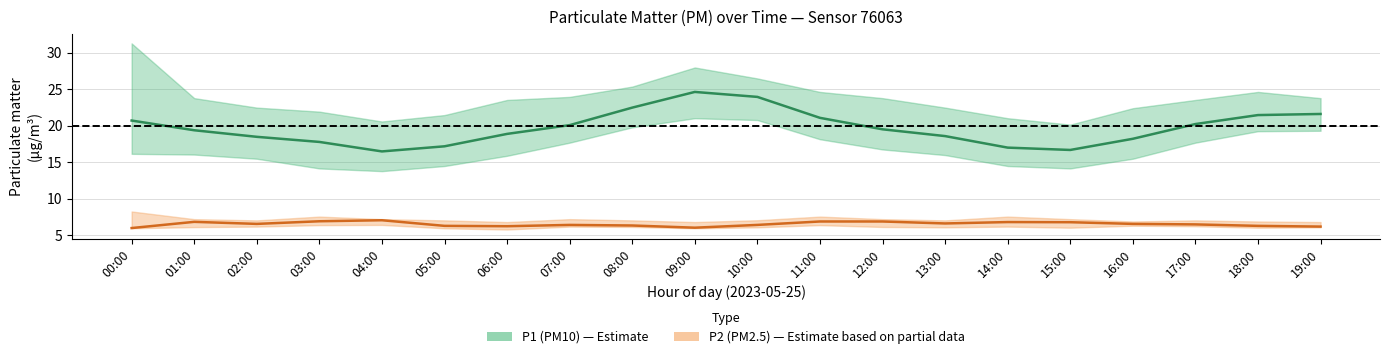

Which series has the largest range (max minus min)?

P1 (PM10) mid